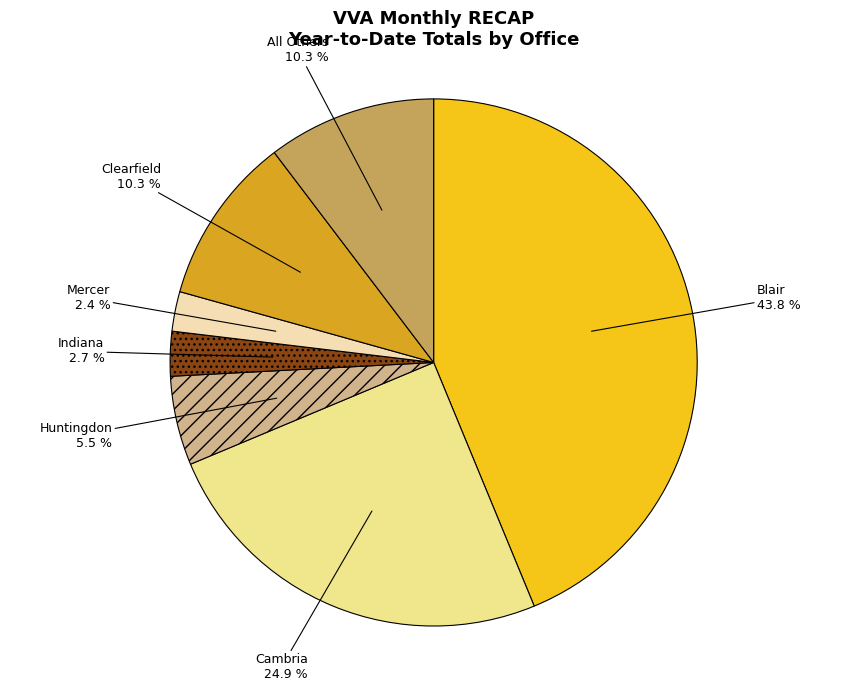

How many segments does this pie chart have?

7